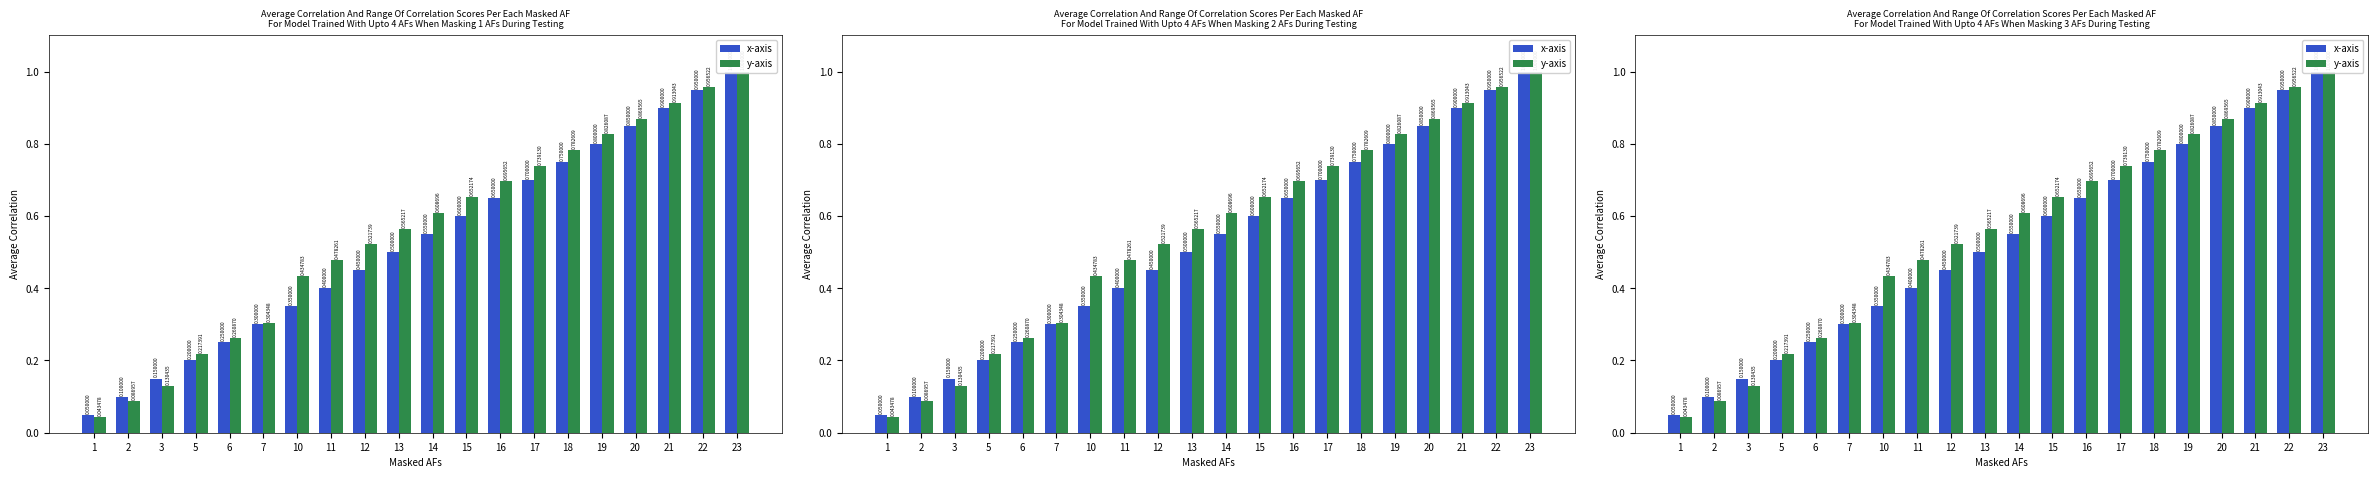

Which category has the lowest value across all series?

1